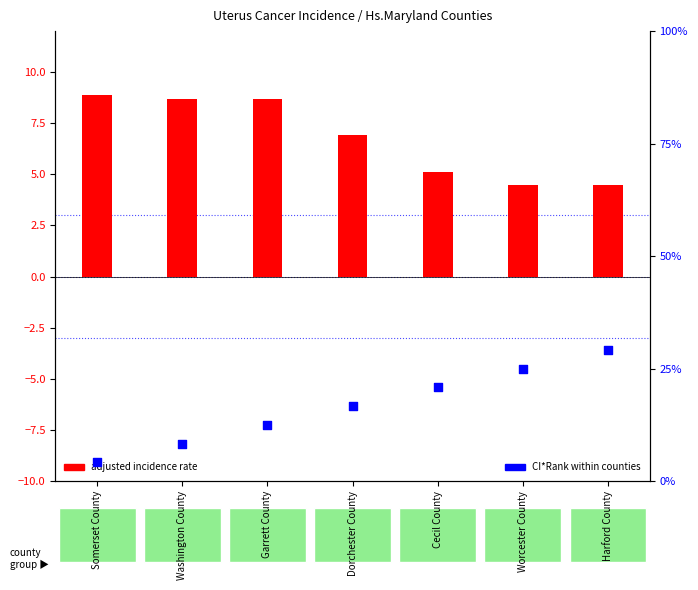

At which category is the sum across all series the highest?

Harford County